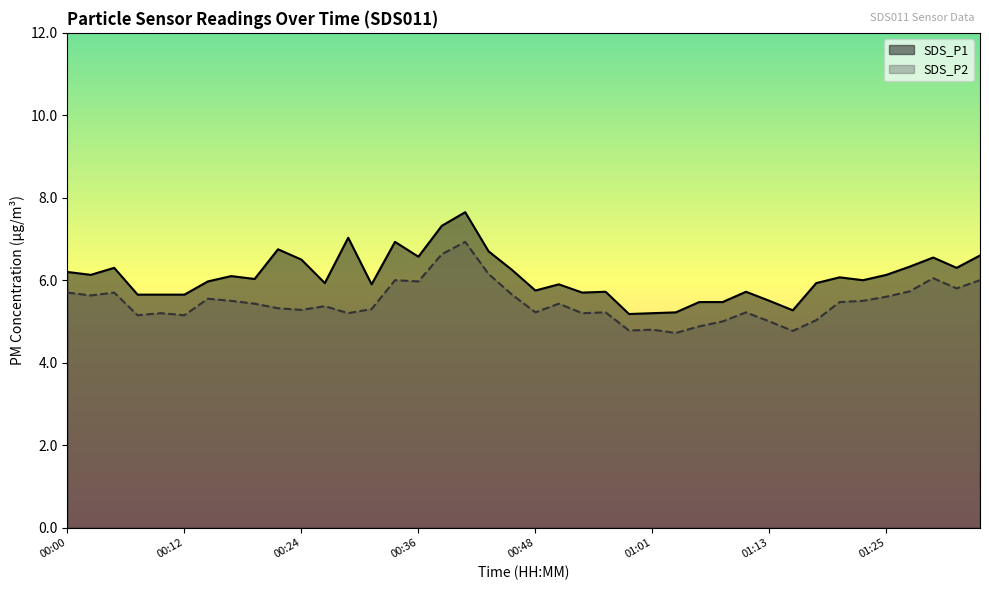

True or false: SDS_P2 and SDS_P1 cross at least once.

False